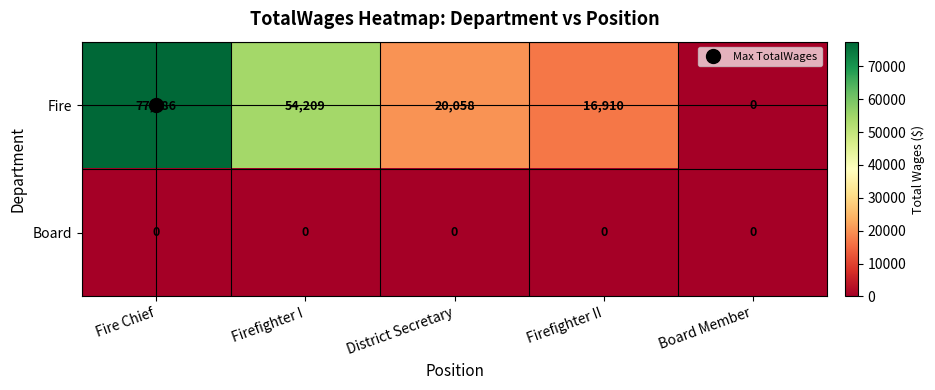

True or false: Fire has a value of 20058 at District Secretary.

True